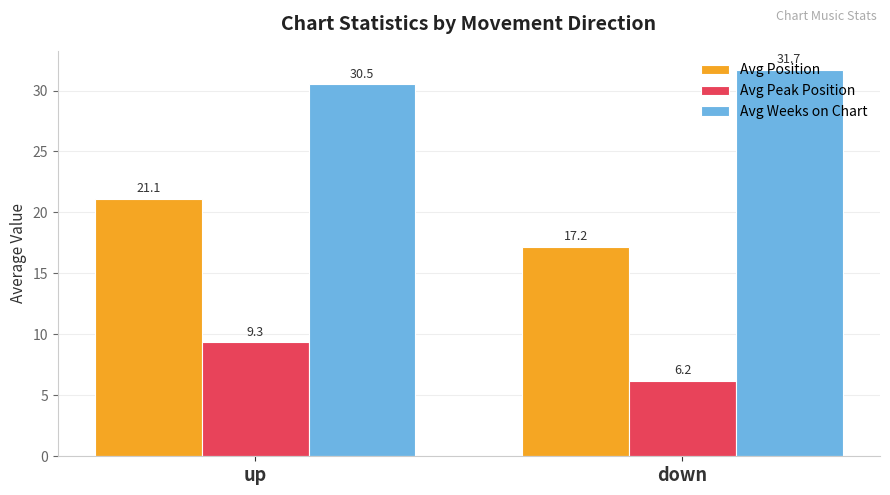

What is the greatest value displayed?

31.7